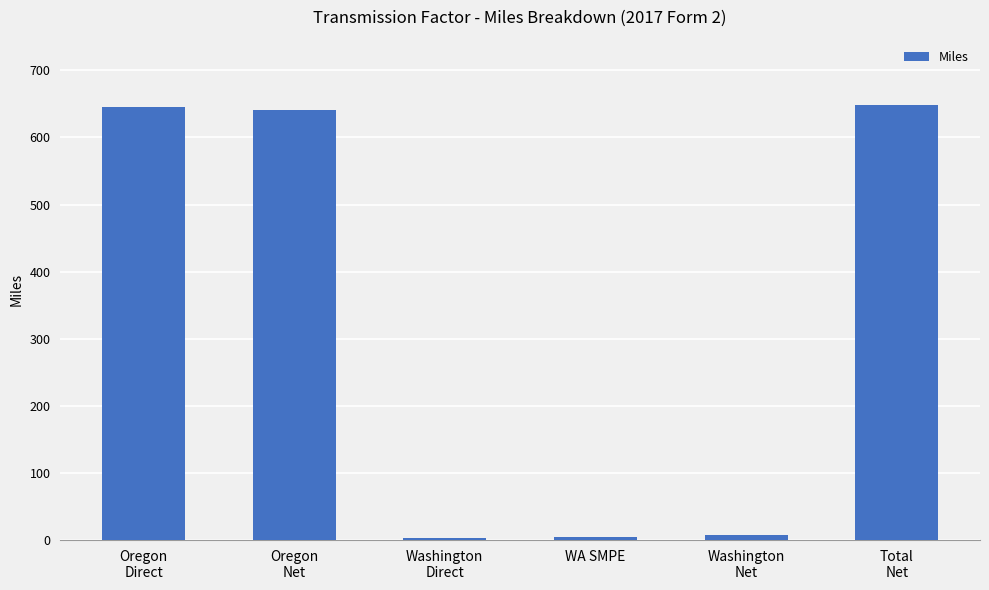

What is the difference between the maximum and minimum values?

645.0